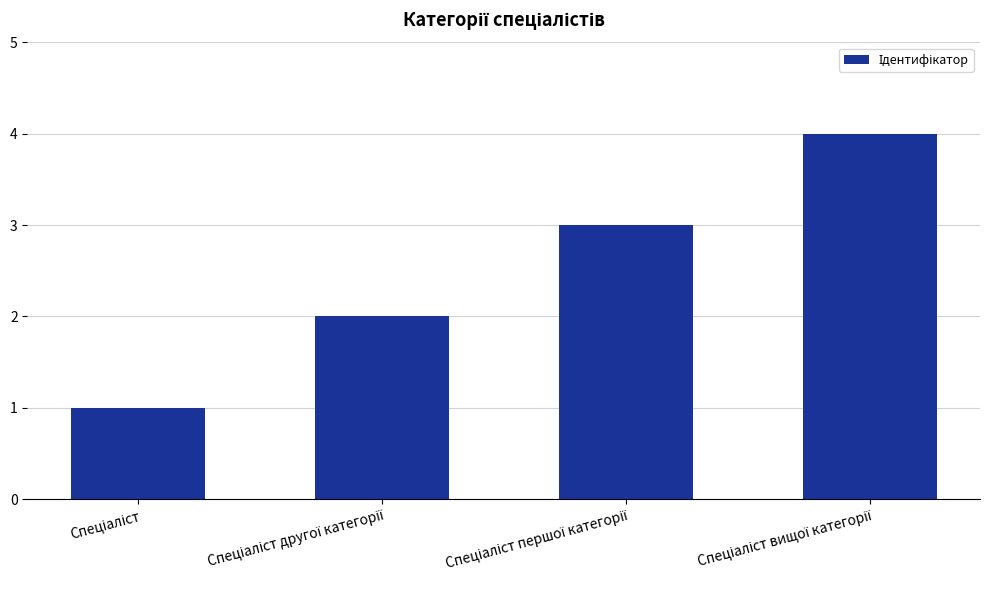

What is the maximum value shown in the chart?

4